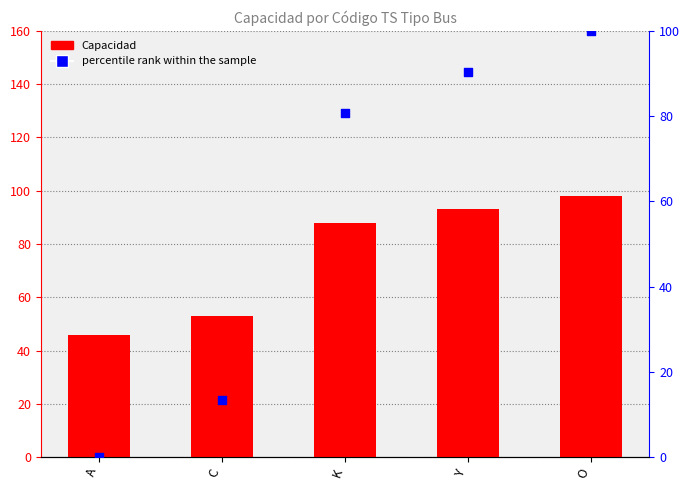

Which series has the widest spread of Y values?

percentile rank within the sample